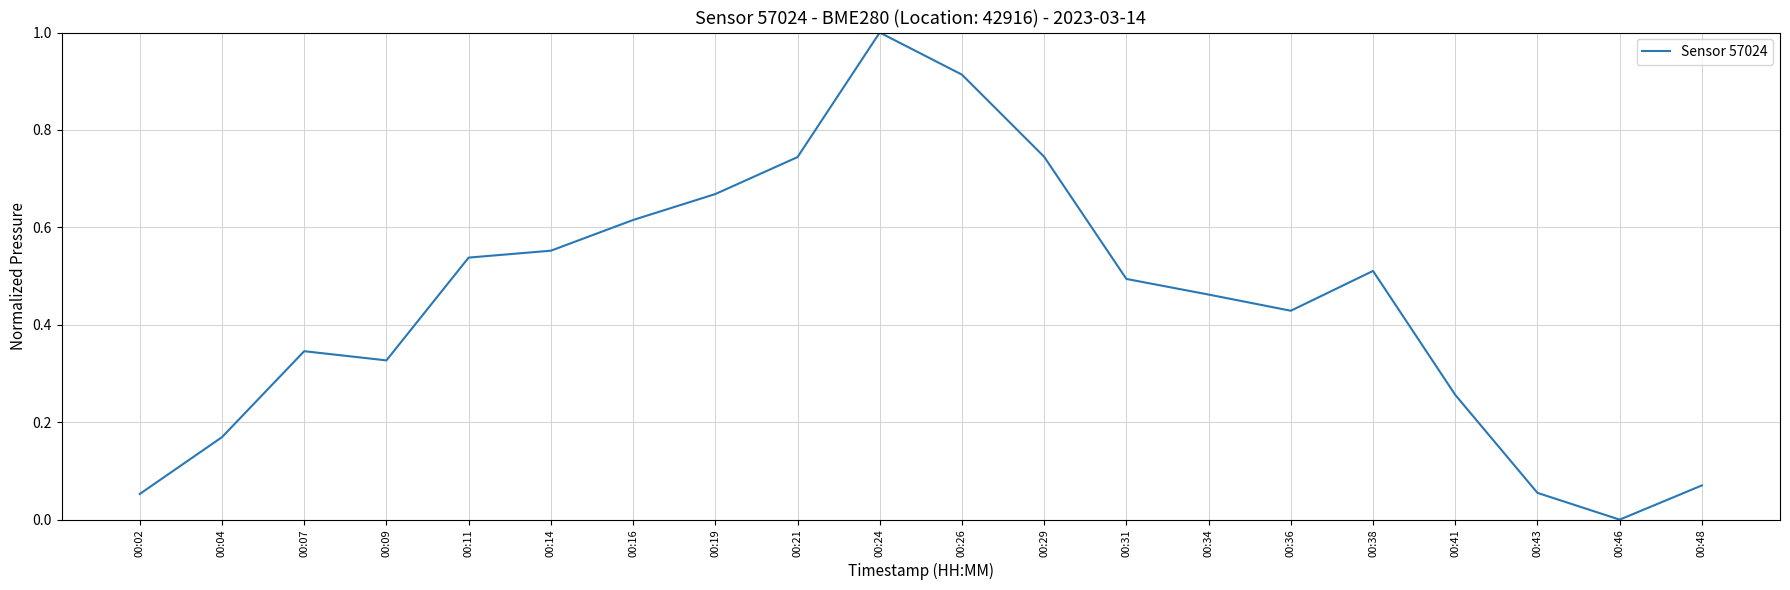

Which label corresponds to the largest value in the chart?

00:24